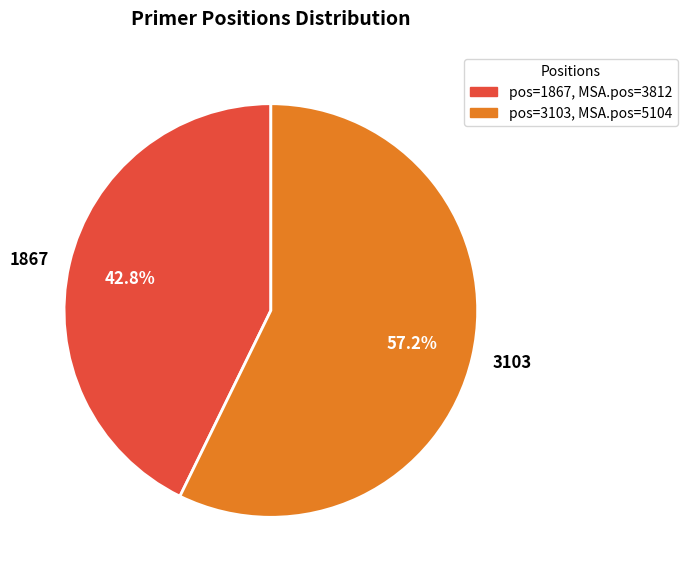

To the nearest percent, what is the difference between the largest and smallest slice percentages?

14%